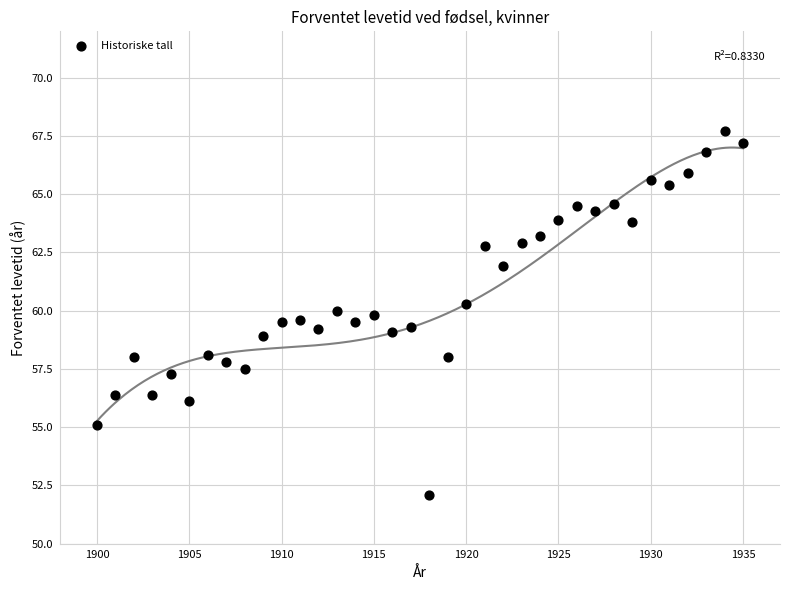

What is the range of Y values (max minus min)?

15.6